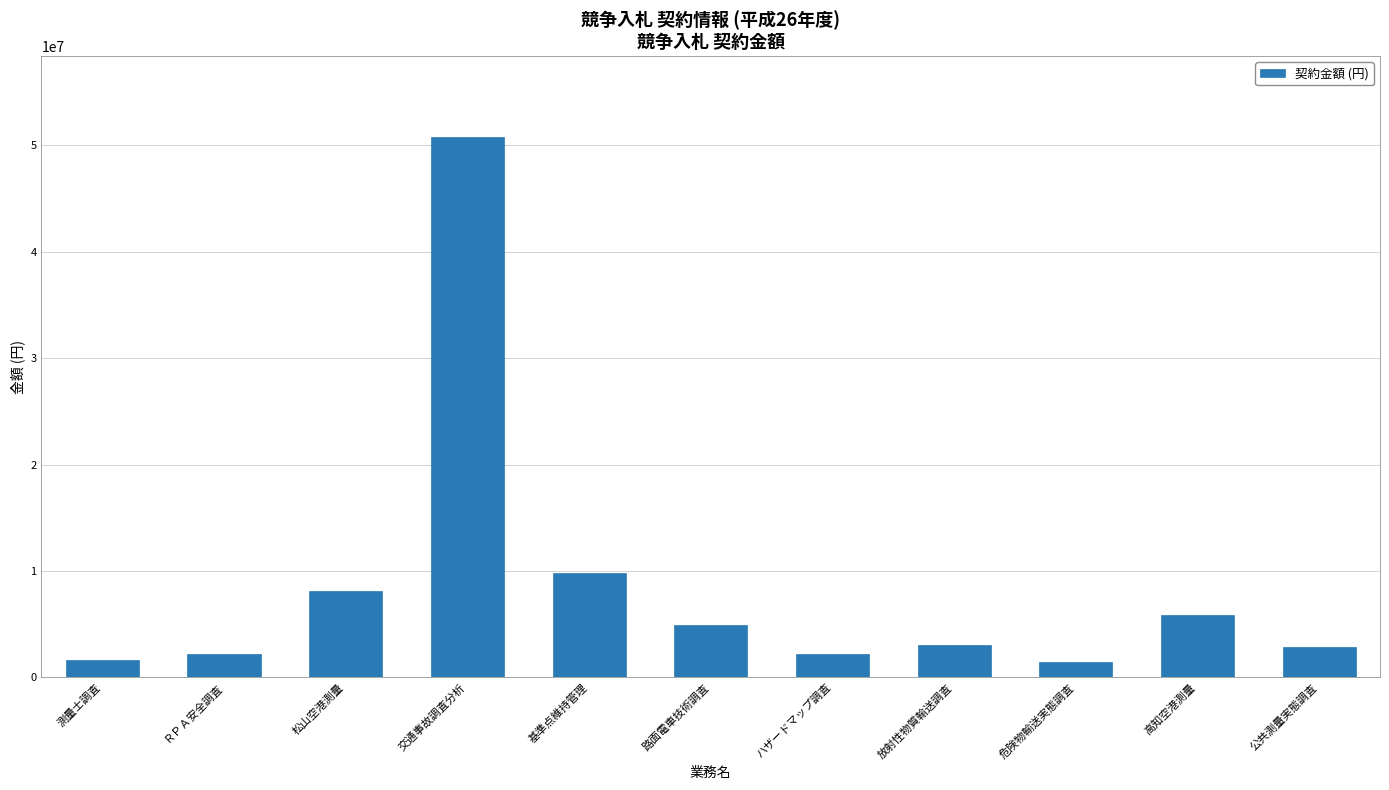

Approximately how many times larger is the value at 高知空港測量 compared to 基準点維持管理?

0.6